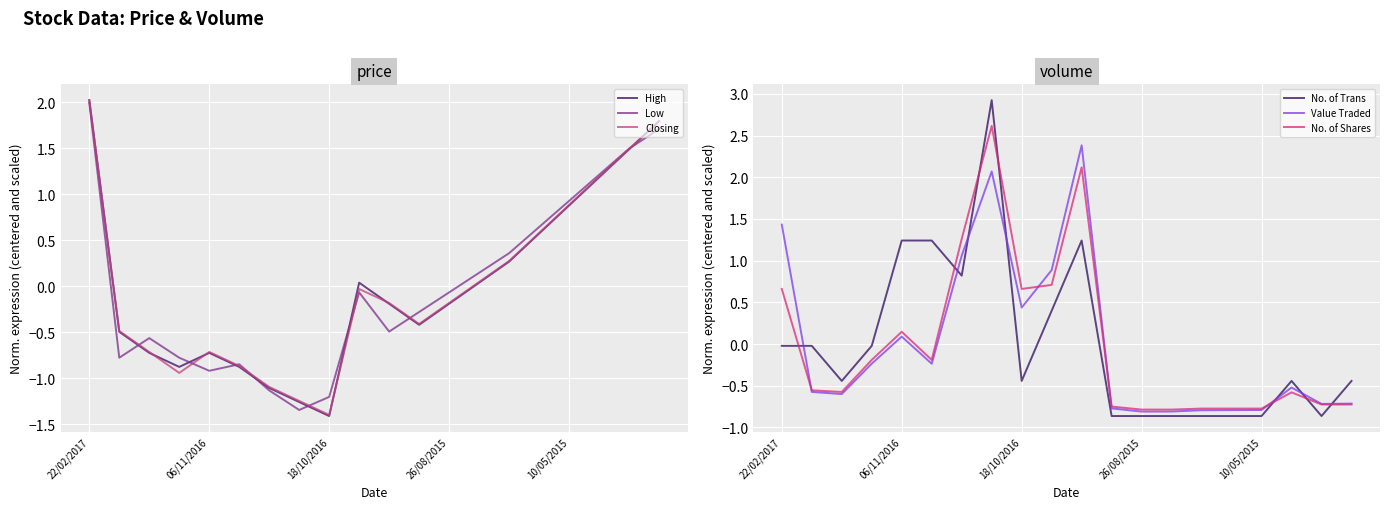

How many lines are shown in the chart?

6